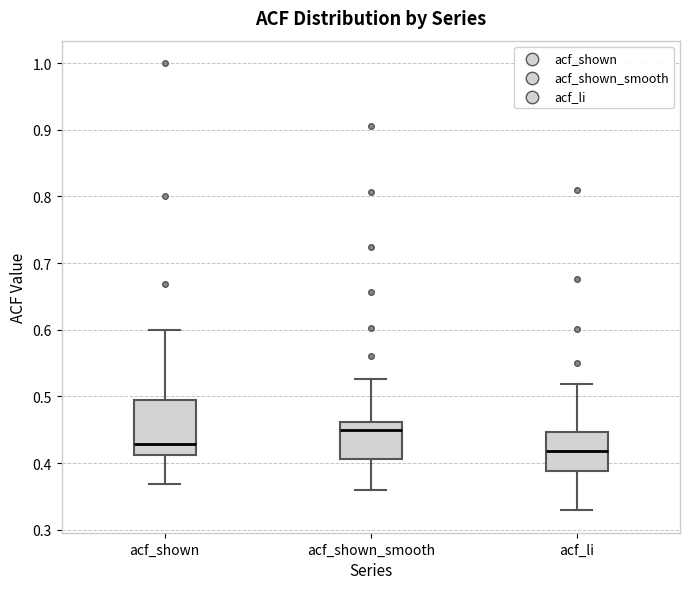

Where does the lower whisker of the box for acf_shown_smooth end on the y-axis? The values are not printed on the chart, so give them approximately, as read against the axis.

0.36